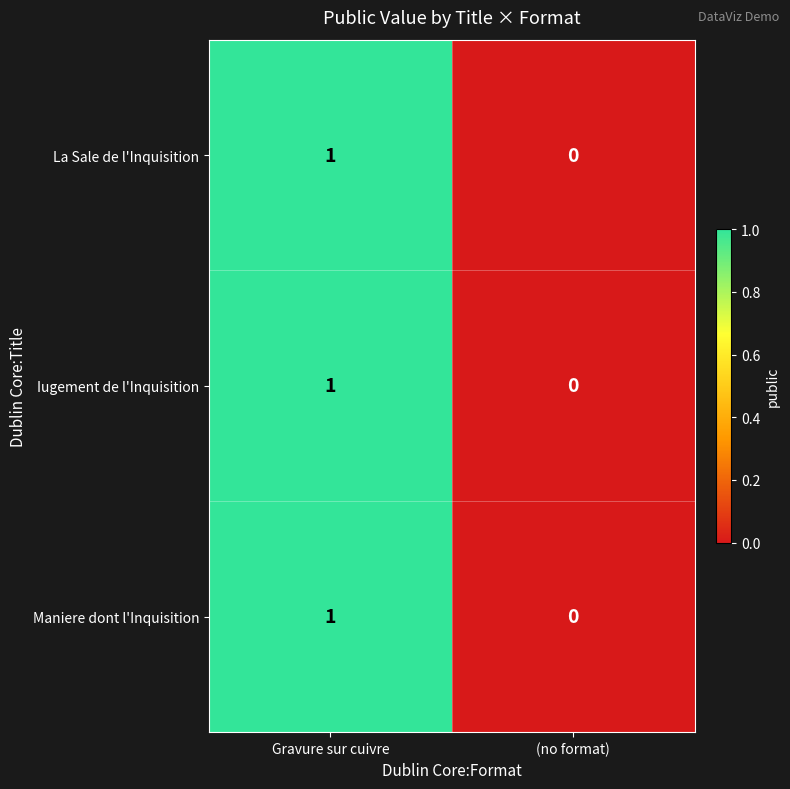

At which category is the sum across all series the highest?

Gravure sur cuivre